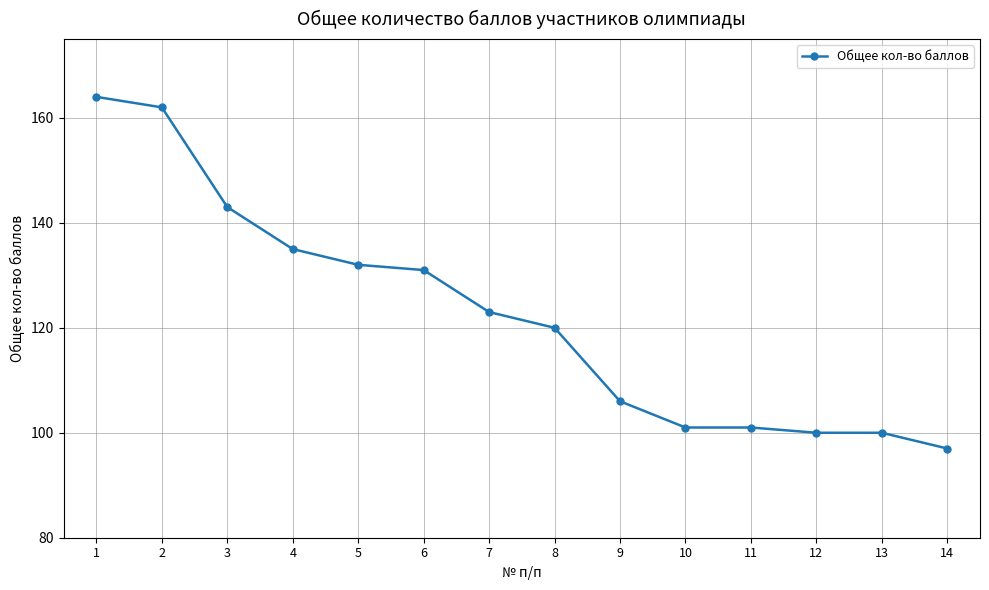

Which category has the lowest value across all series?

14